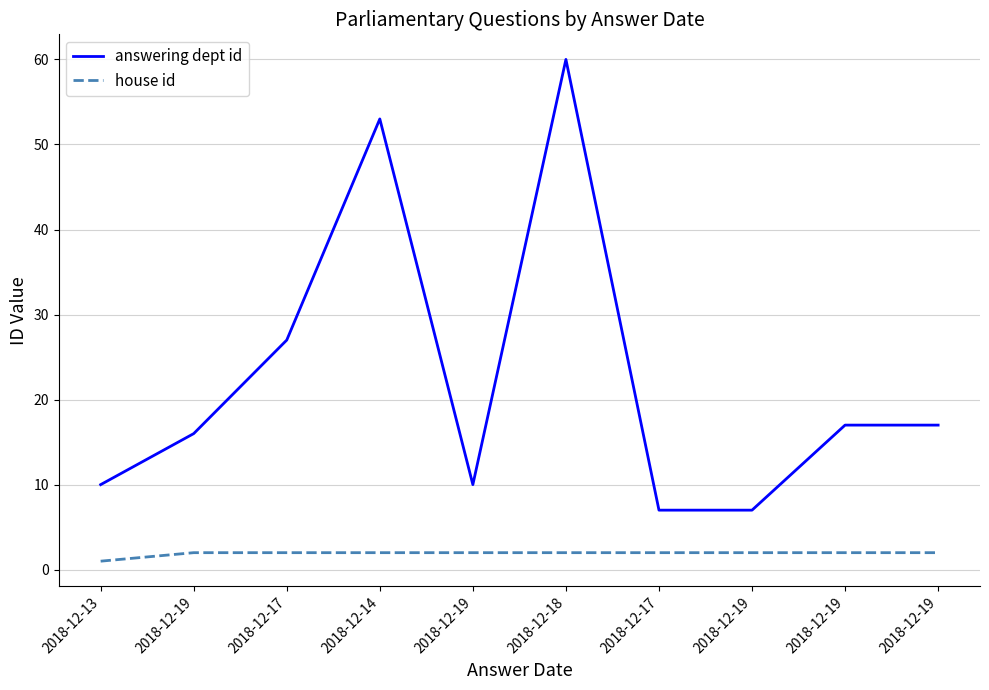

How many lines are shown in the chart?

2